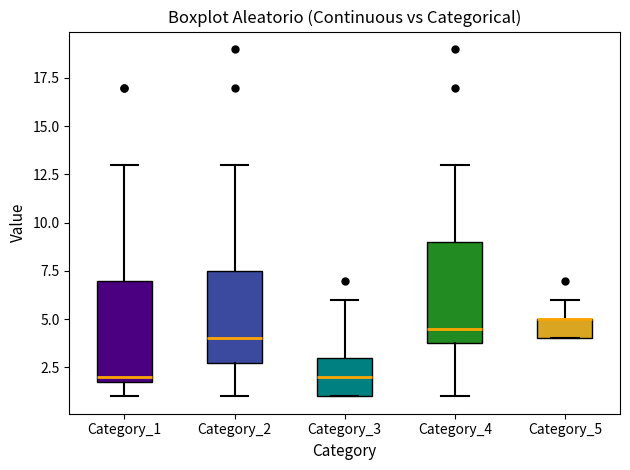

Reading left to right, read every box against the y-axis: the position of its median line, the range the box covers, and the ends of its whiskers. The values are not printed on the chart, so give them approximately, as read against the axis.

Category_1: median 2.0 (just above the box's lower edge), box 2.0 to 7.0, whiskers 1.0 to 13.0
Category_2: median 4.0, box 3.0 to 7.5, whiskers 1.0 to 13.0
Category_3: median 2.0, box 1.0 to 3.0, whiskers 1.0 to 6.0
Category_4: median 4.5, box 4.0 to 9.0, whiskers 1.0 to 13.0
Category_5: median 5.0 (drawn on the box's upper edge), box 4.0 to 5.0, whiskers 4.0 to 6.0